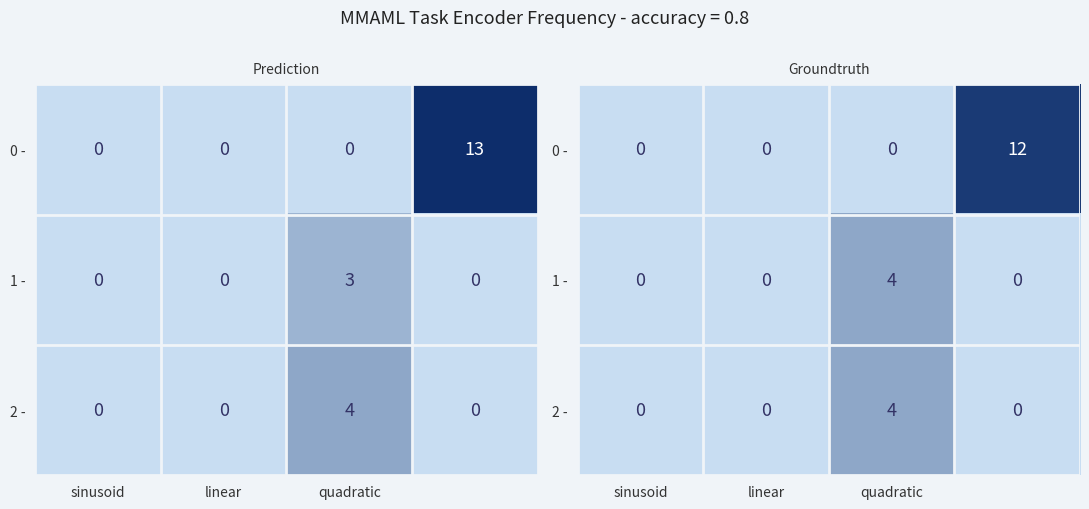

At which category does the chart reach its minimum across all series?

sinusoid